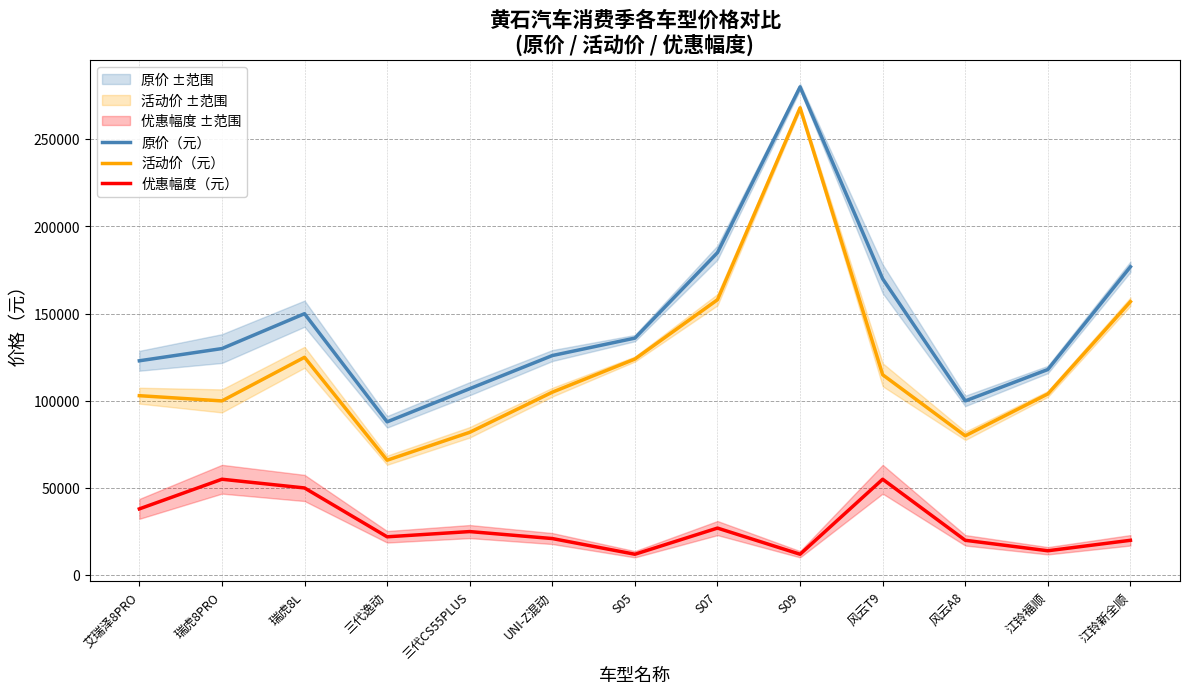

How many lines are shown in the chart?

3